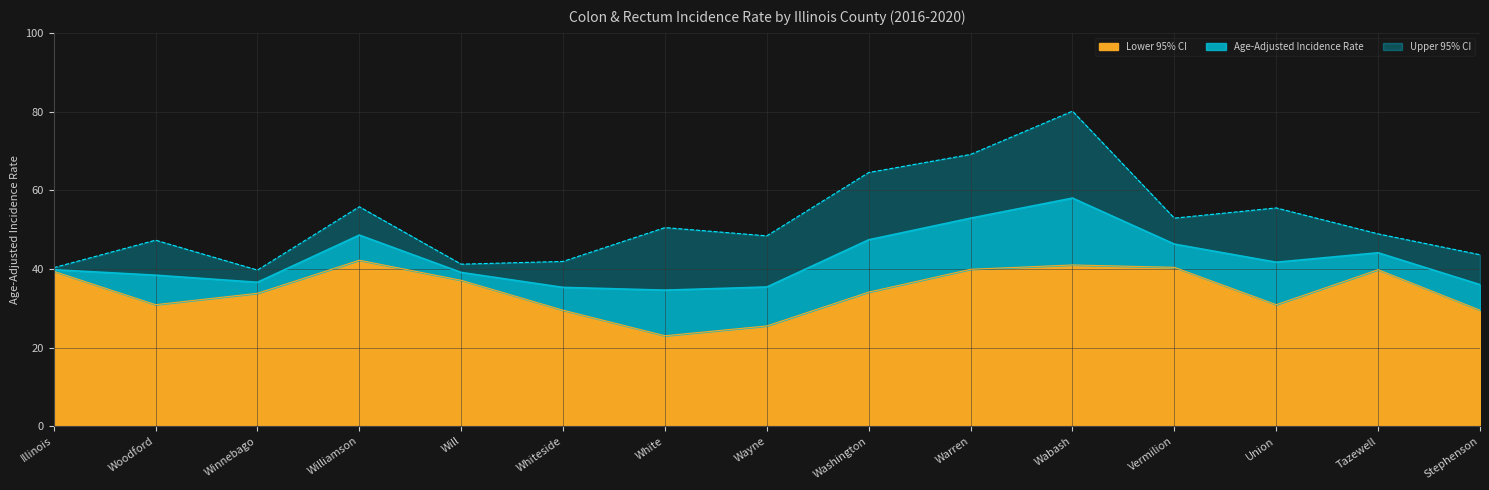

At which category does Lower 95% CI reach its first local valley?

Woodford